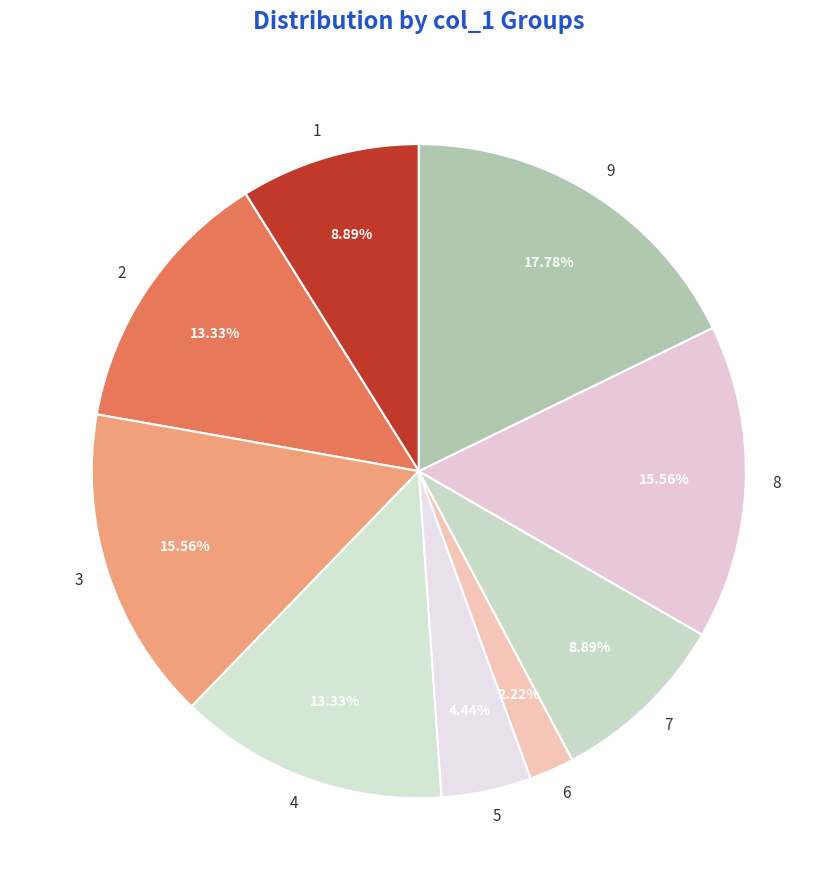

To the nearest percent, what portion does 8 represent?

16%